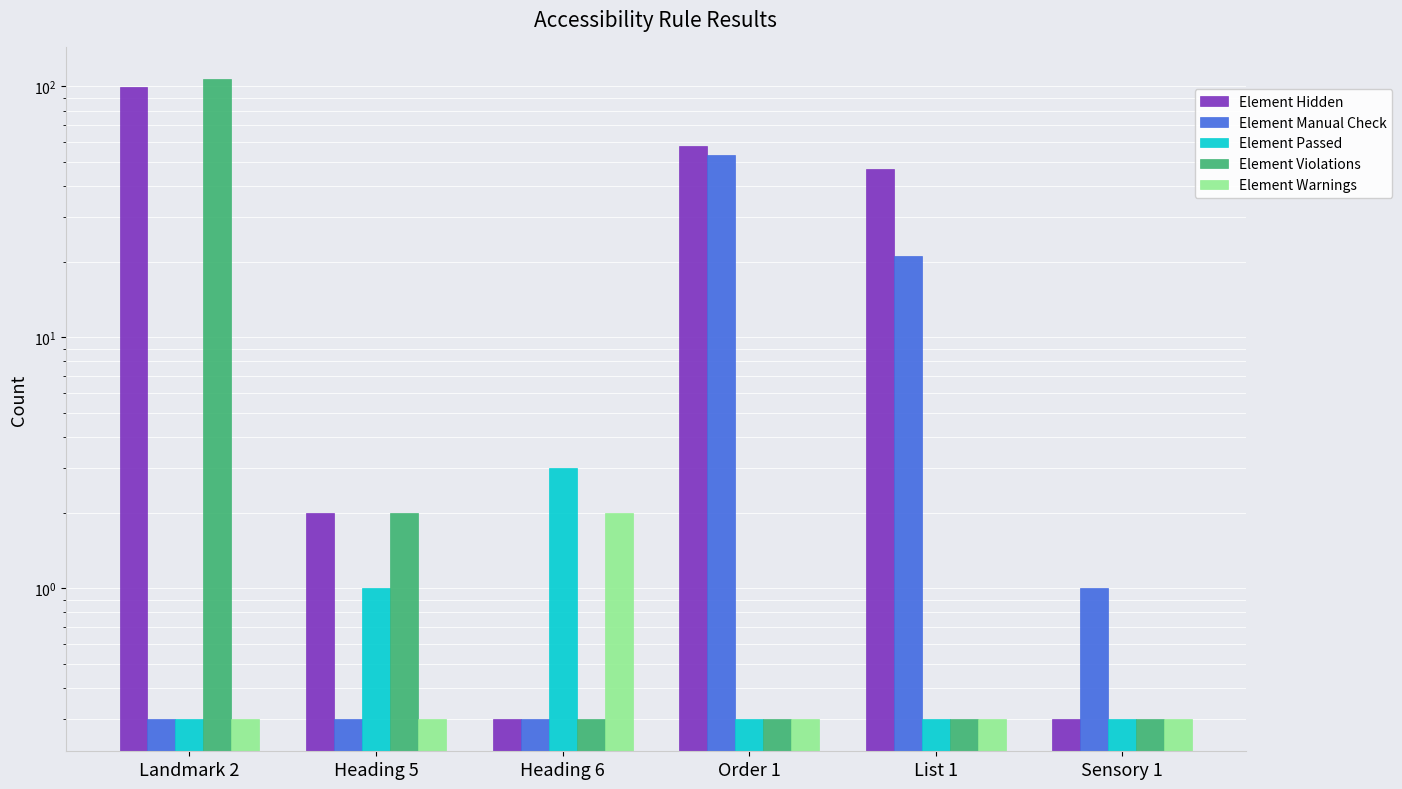

What is the label of the 1st bar from the left?

Landmark 2